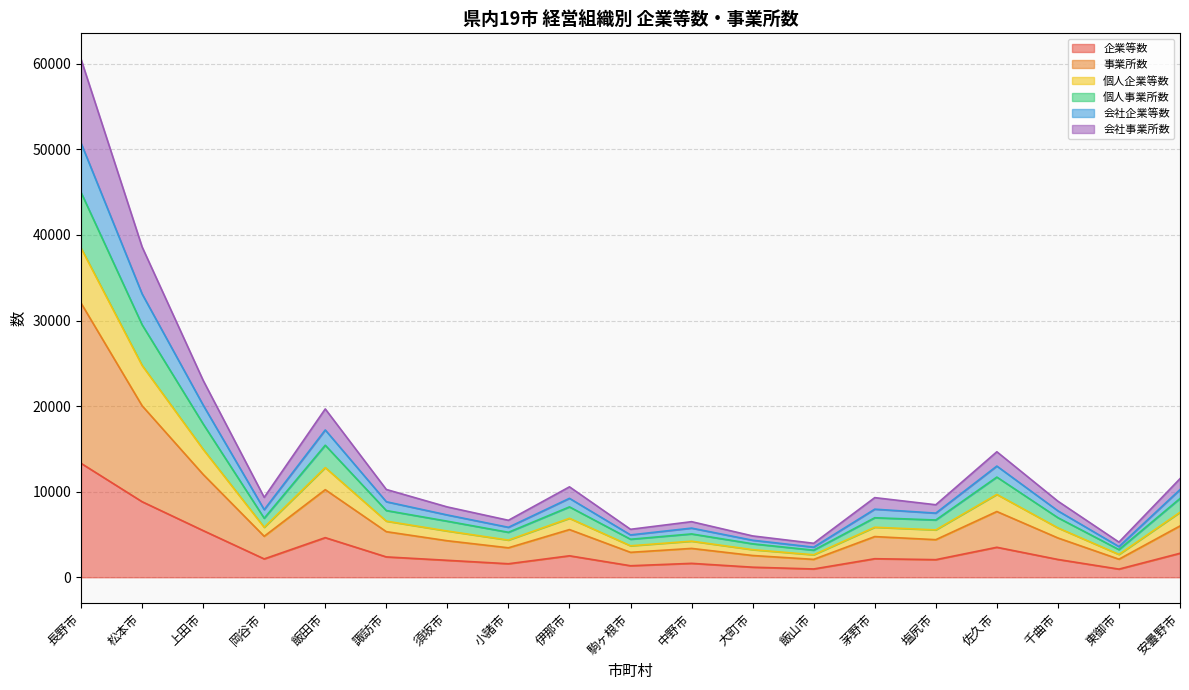

At which label does 企業等数 reach its peak?

長野市